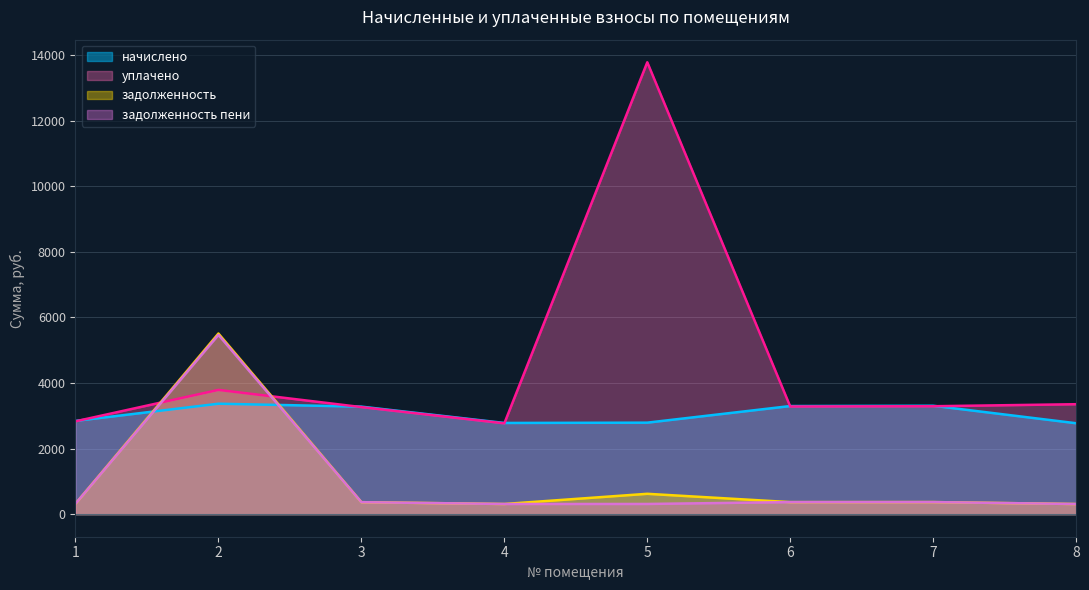

Rank the series by their maximum value, from lowest to highest.

начислено, задолженность пени, задолженность, уплачено